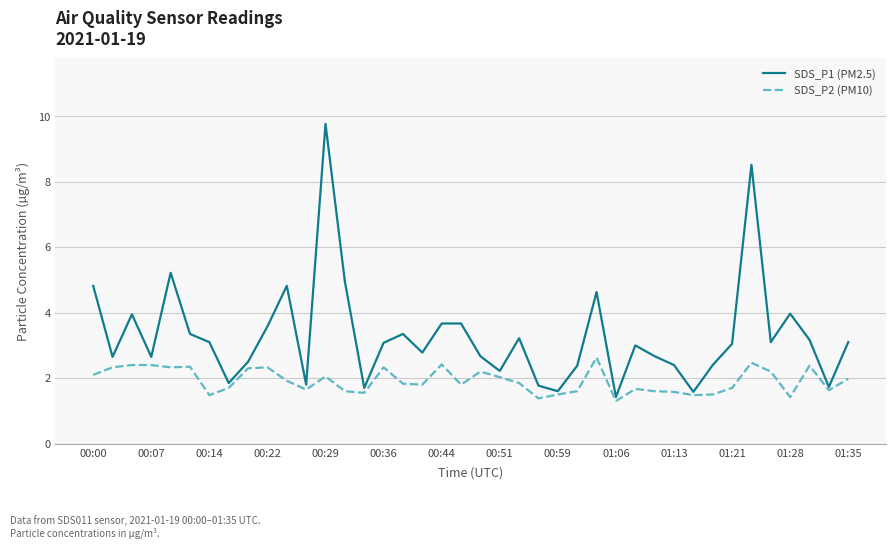

Which series has the largest range (max minus min)?

SDS_P1 (PM2.5)